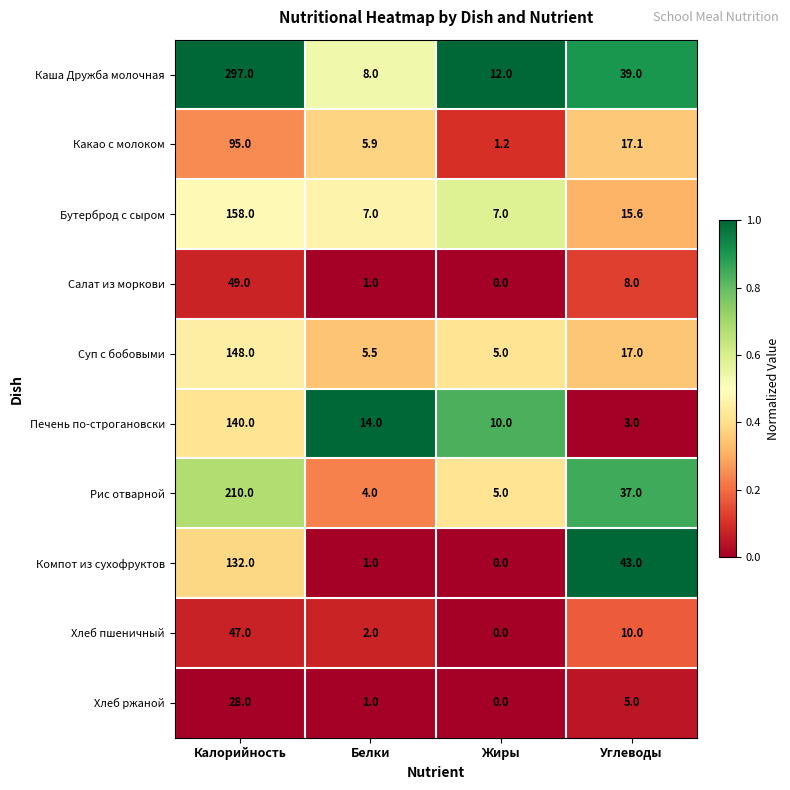

Rank the series by their maximum value, from lowest to highest.

Хлеб ржаной, Хлеб пшеничный, Салат из моркови, Какао с молоком, Компот из сухофруктов, Печень по-строгановски, Суп с бобовыми, Бутерброд с сыром, Рис отварной, Каша Дружба молочная